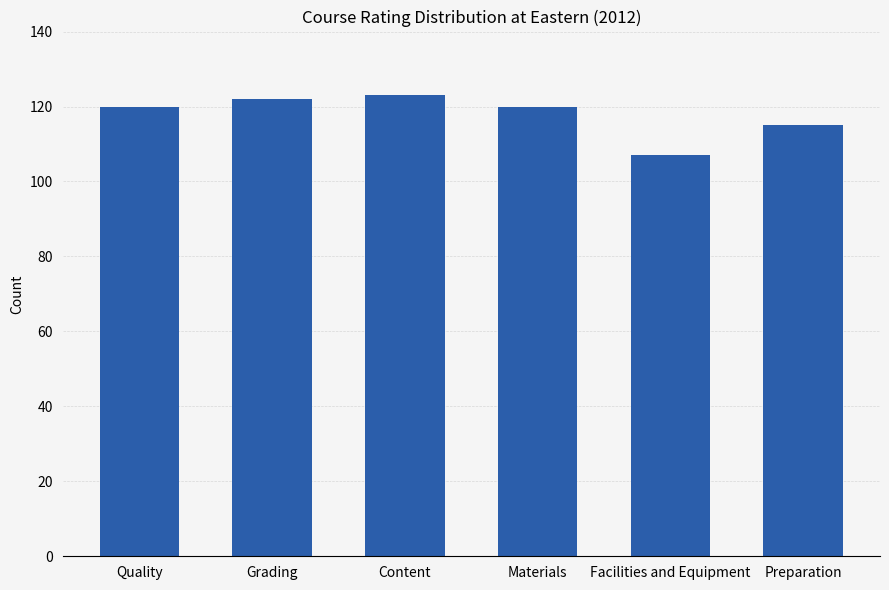

Which category has the lowest value across all series?

Facilities and Equipment